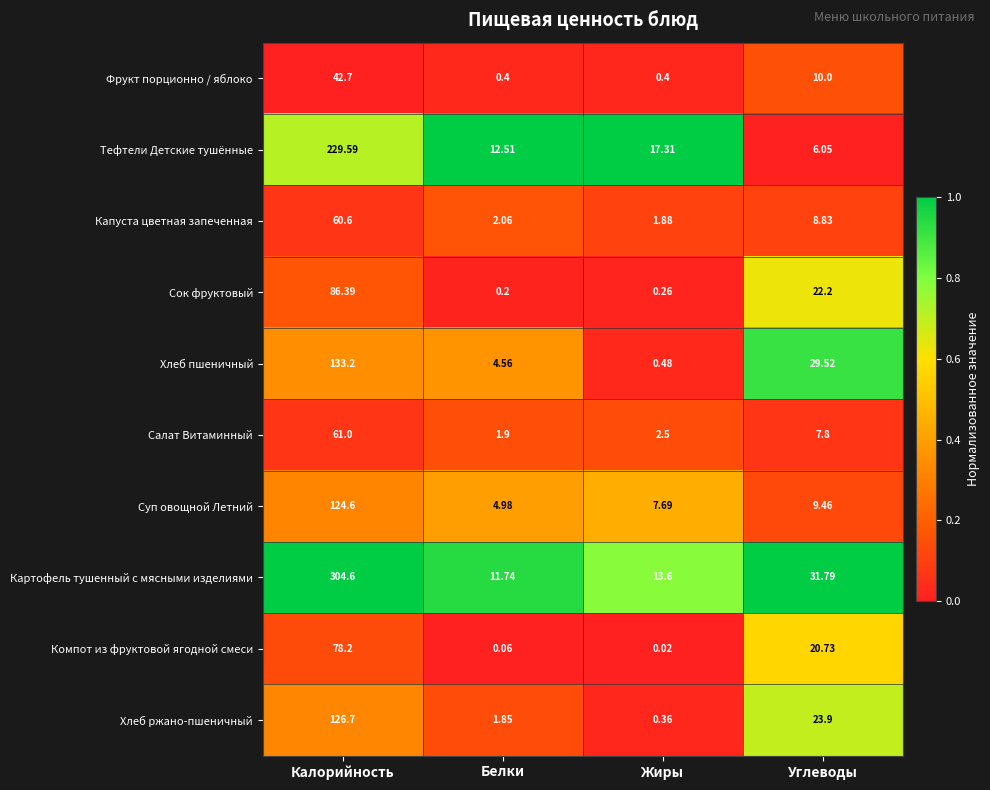

Between Белки and Углеводы, which series saw the biggest shift?

Хлеб пшеничный